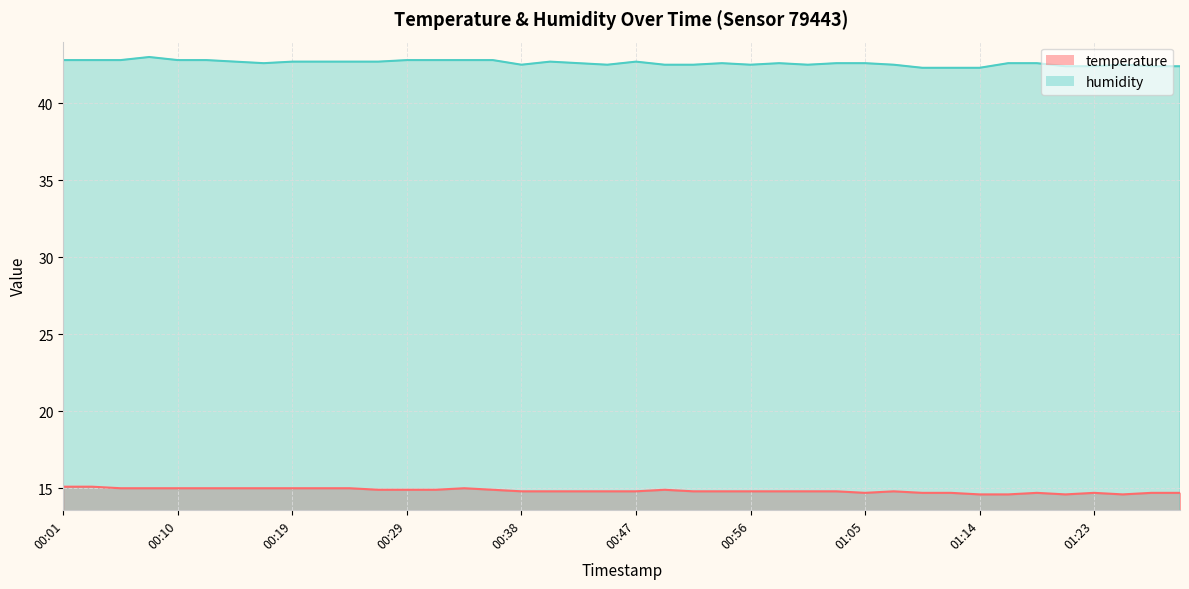

What position from the right is 00:15?

34